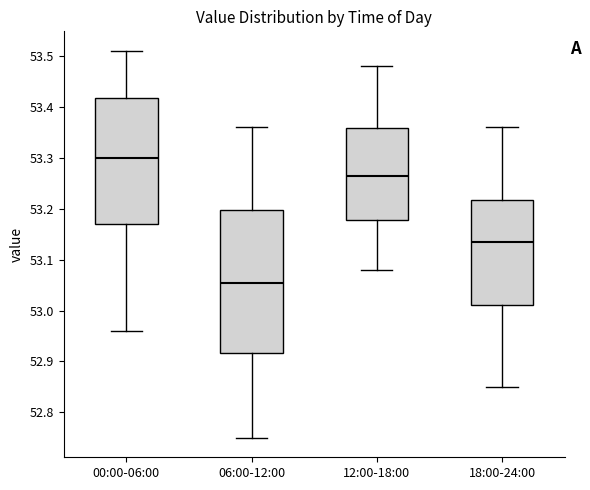

Reading left to right, read every box against the y-axis: the position of its median line, the range the box covers, and the ends of its whiskers. The values are not printed on the chart, so give them approximately, as read against the axis.

00:00-06:00: median 53.30, box 53.17 to 53.42, whiskers 52.96 to 53.51
06:00-12:00: median 53.06, box 52.92 to 53.20, whiskers 52.75 to 53.36
12:00-18:00: median 53.27, box 53.18 to 53.36, whiskers 53.08 to 53.48
18:00-24:00: median 53.14, box 53.01 to 53.22, whiskers 52.85 to 53.36